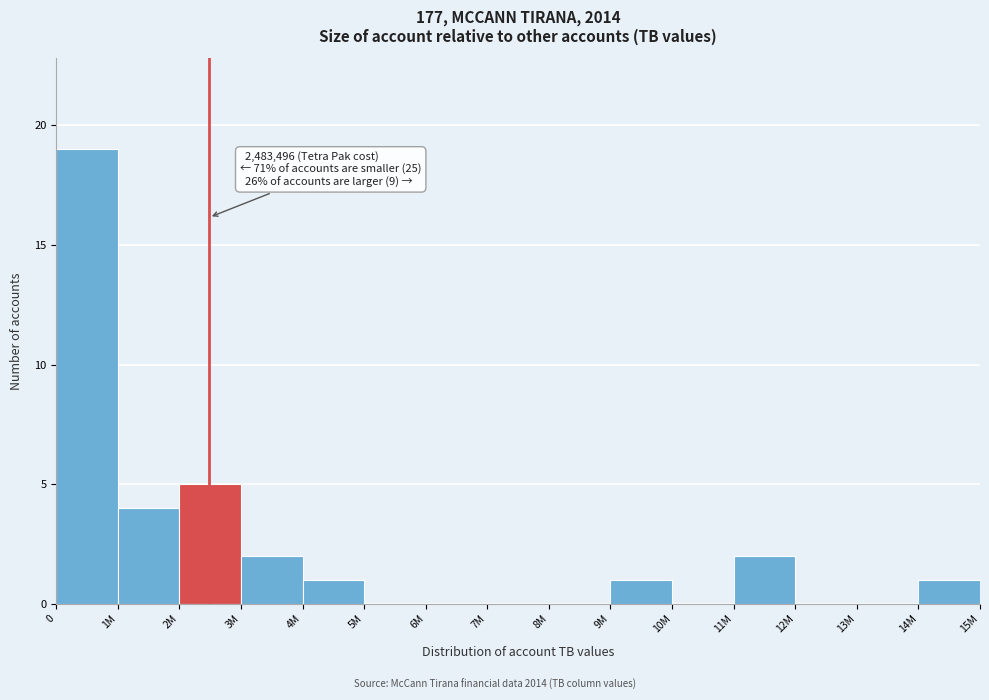

Reading right to left, extract all data points from this chart.

14M=1	13M=0	12M=0	11M=2	10M=0	9M=1	8M=0	7M=0	6M=0	5M=0	4M=1	3M=2	2M=5	1M=4	0=19